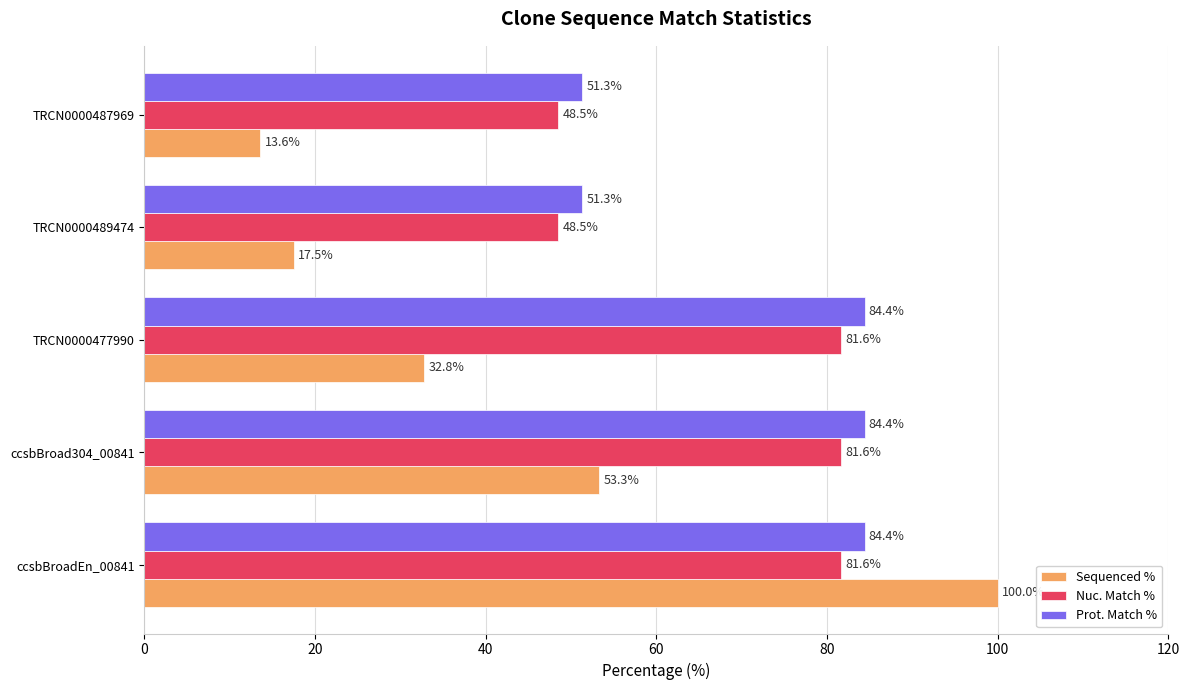

True or false: Nuc. Match % has a value of 145.2 at ccsbBroadEn_00841.

False